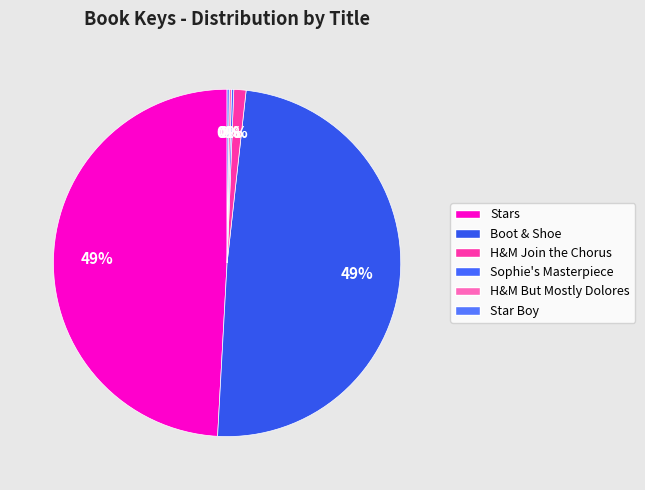

To the nearest percent, what portion does Boot & Shoe represent?

49%